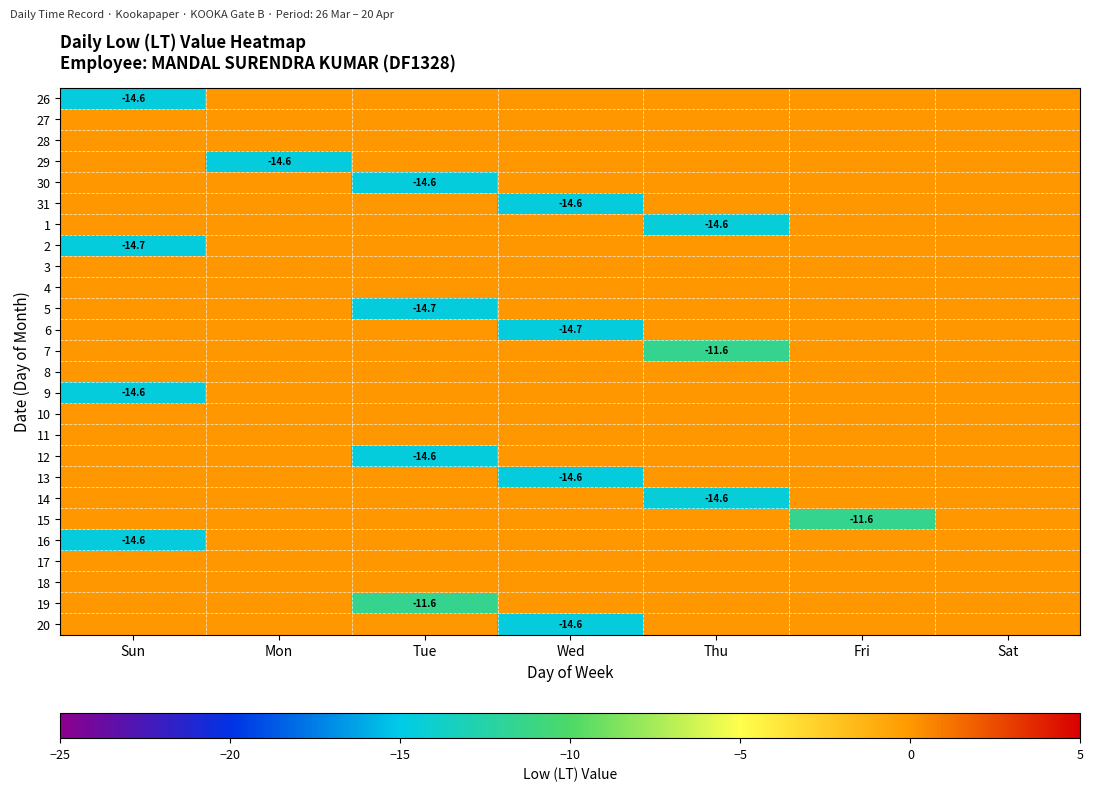

How many values in 7 are below zero?

1